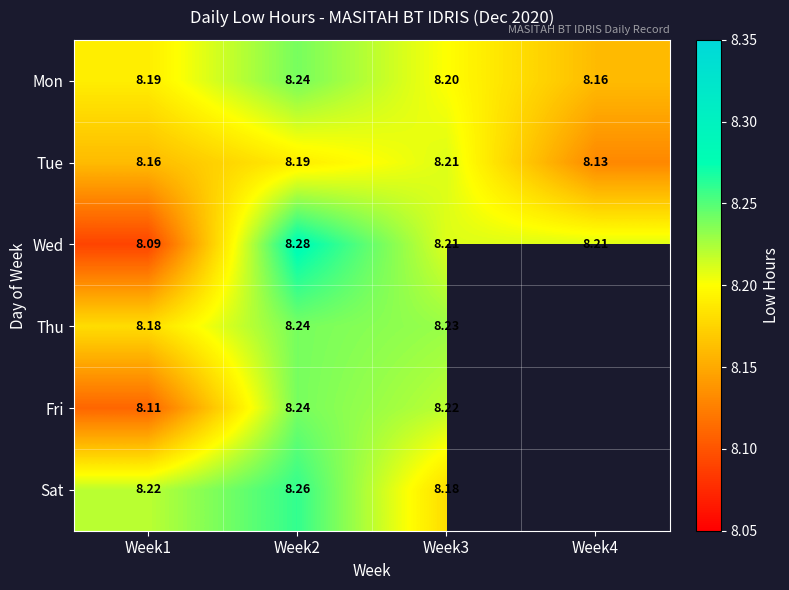

The Wed series shows 10.8 at Week3. True or false?

False